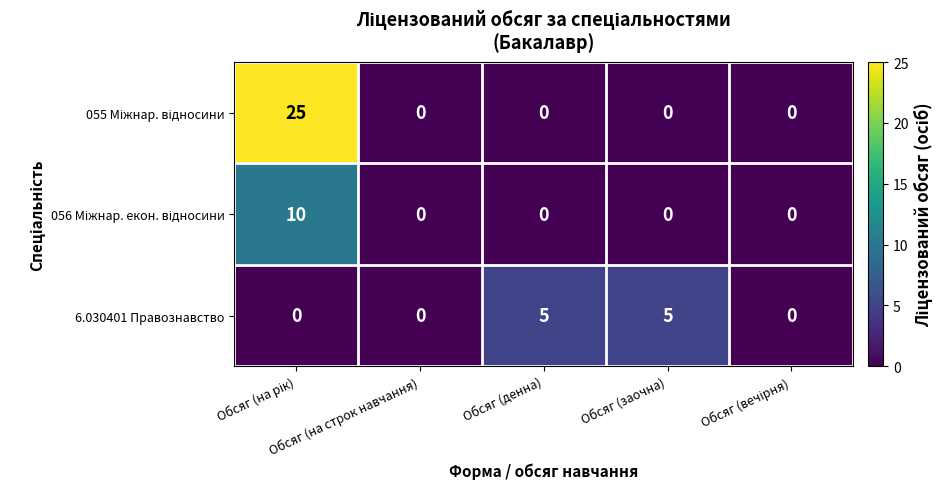

What is the sum of all 6.030401 Правознавство values?

10